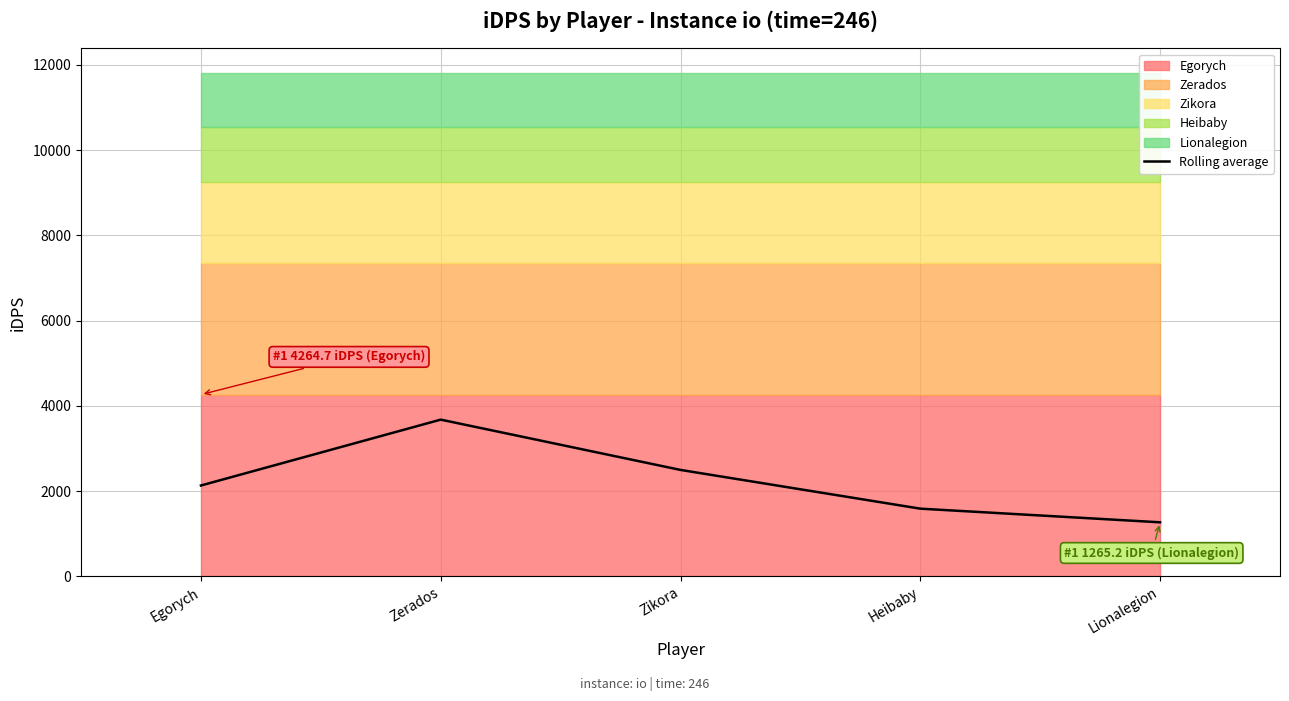

List the labels in order of value, smallest first.

Lionalegion, Heibaby, Egorych, Zikora, Zerados